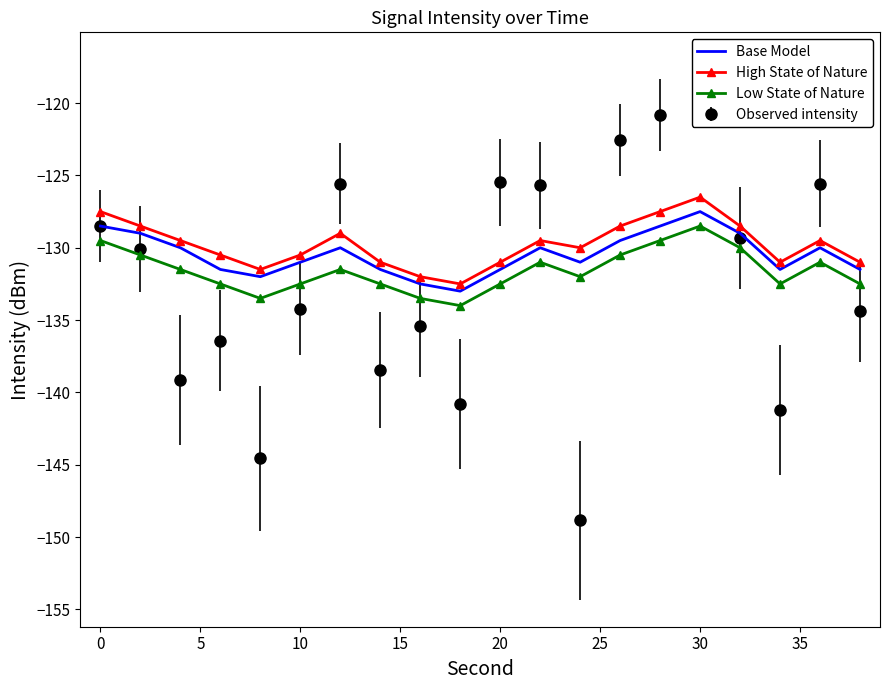

The value of Low State of Nature at 10 is -132.5. True or false?

True